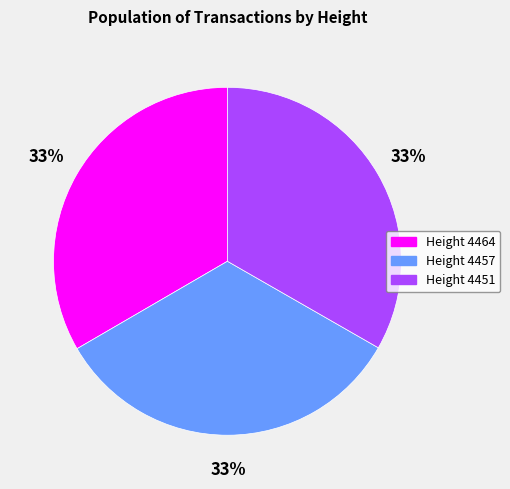

To the nearest percent, what is the average slice percentage?

33%